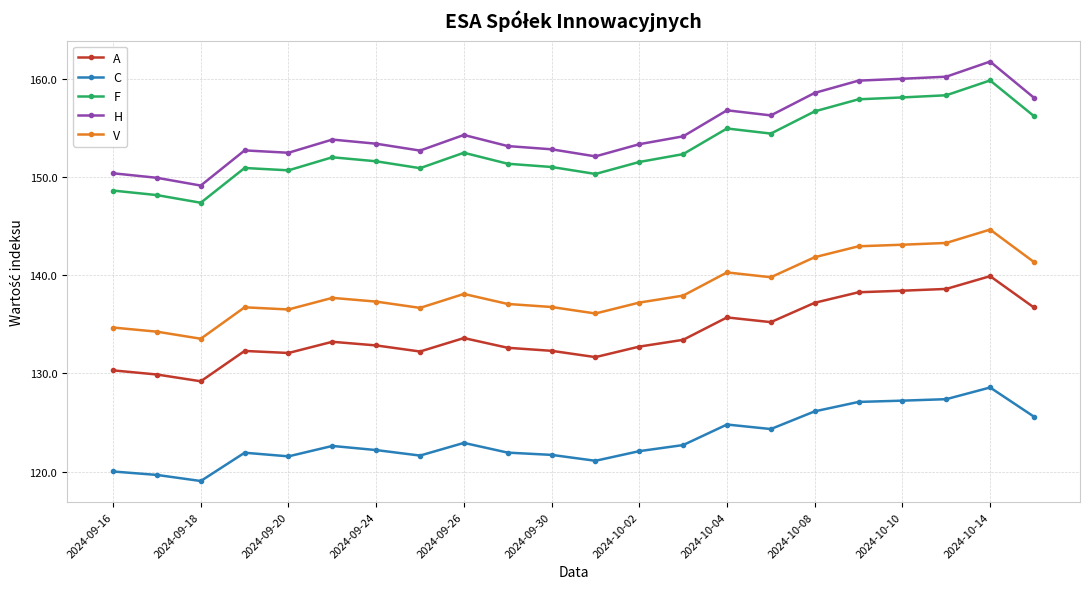

True or false: V has more than 2 interior local peaks.

True